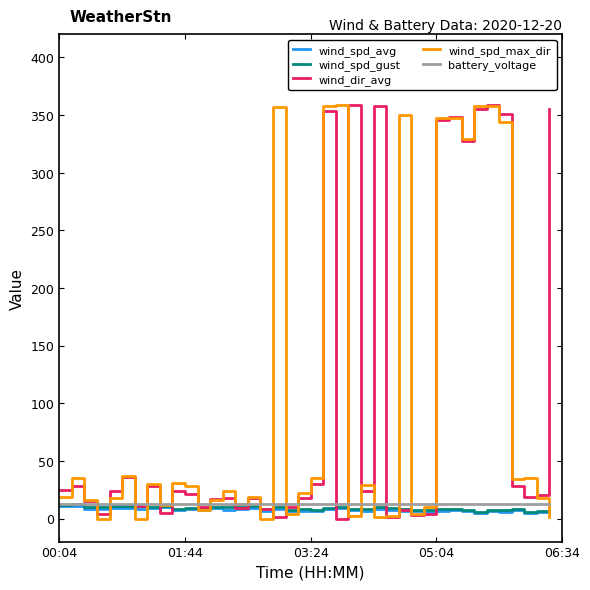

What are all the series names shown in the legend?

wind_spd_avg, wind_spd_gust, wind_dir_avg, wind_spd_max_dir, battery_voltage